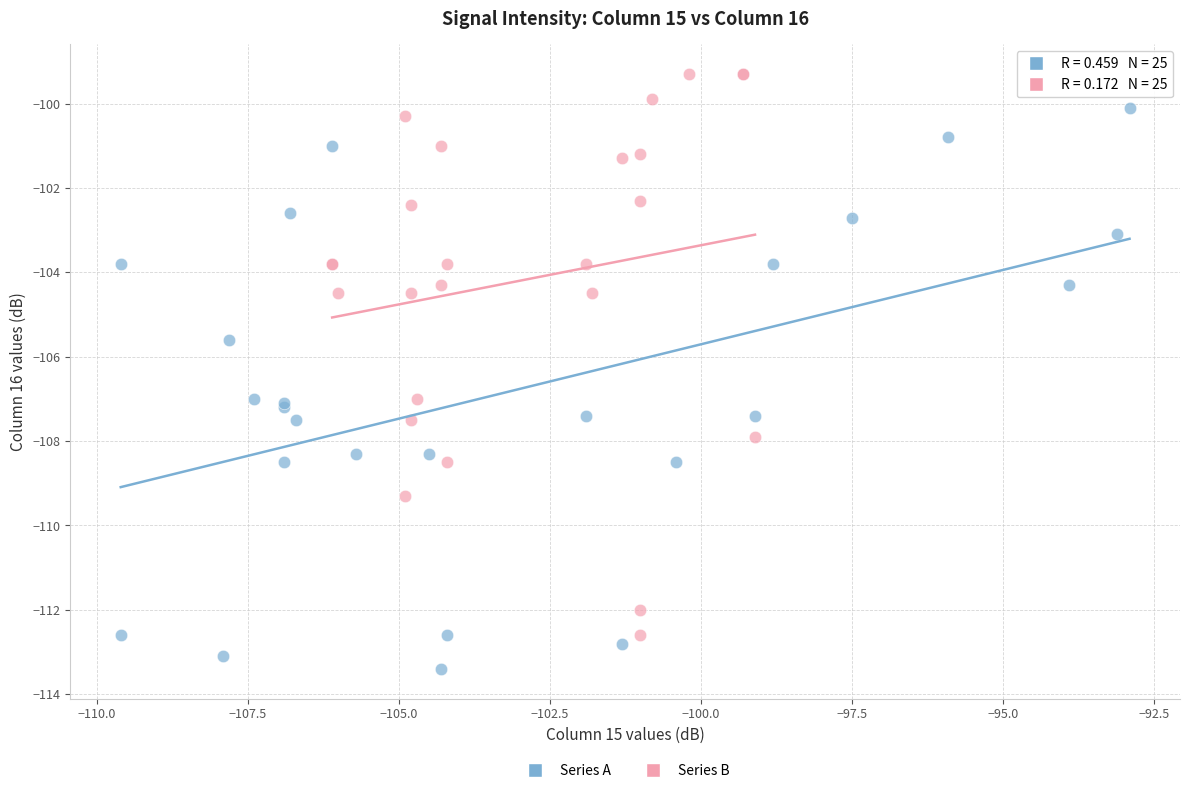

Which series reaches the maximum Y coordinate?

Series B